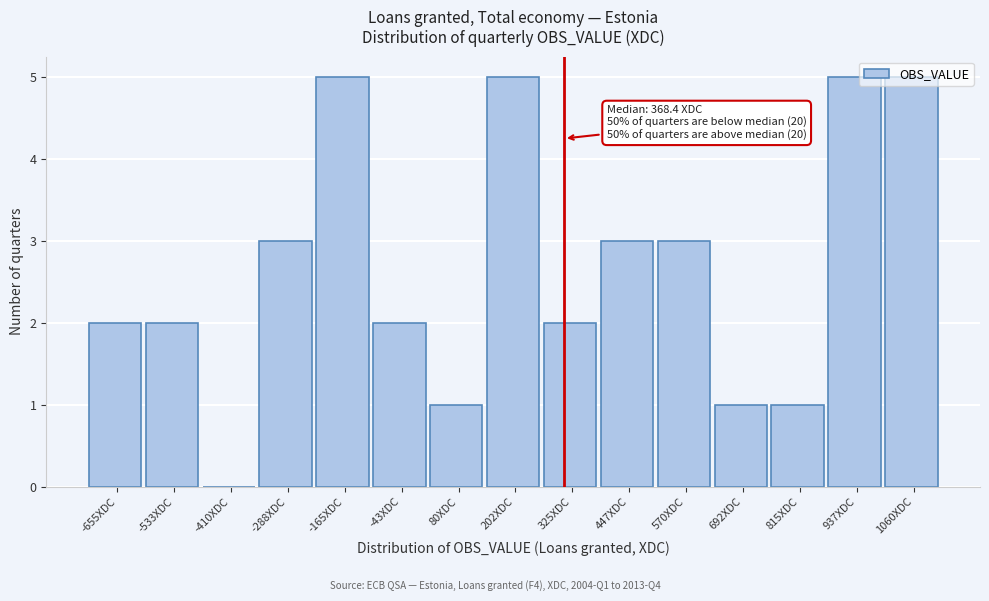

What is the sum of all values?

40